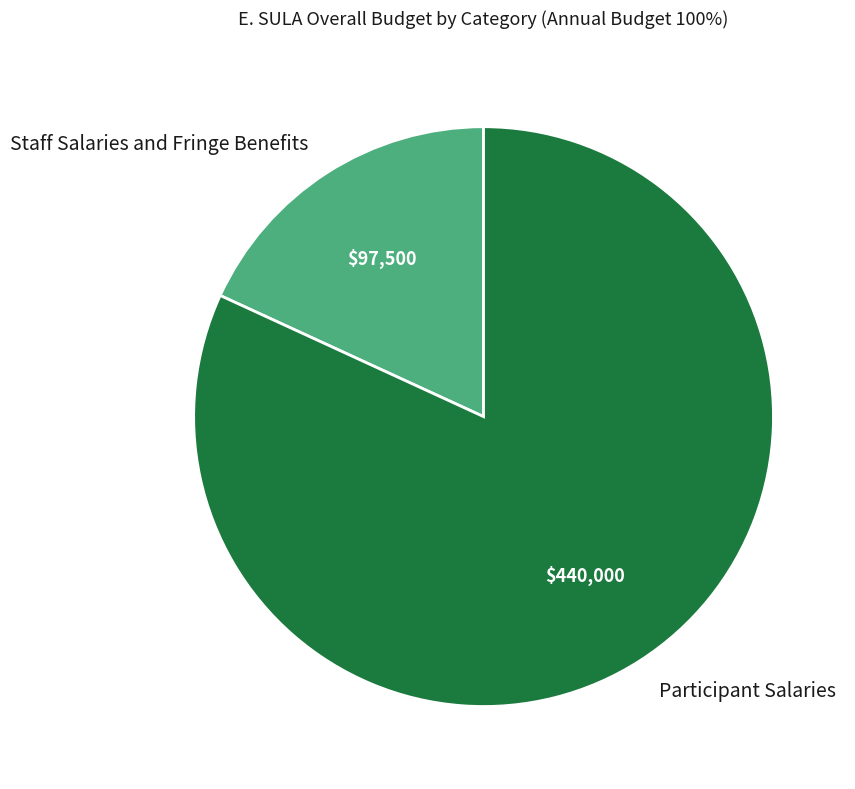

How many segments does this pie chart have?

2